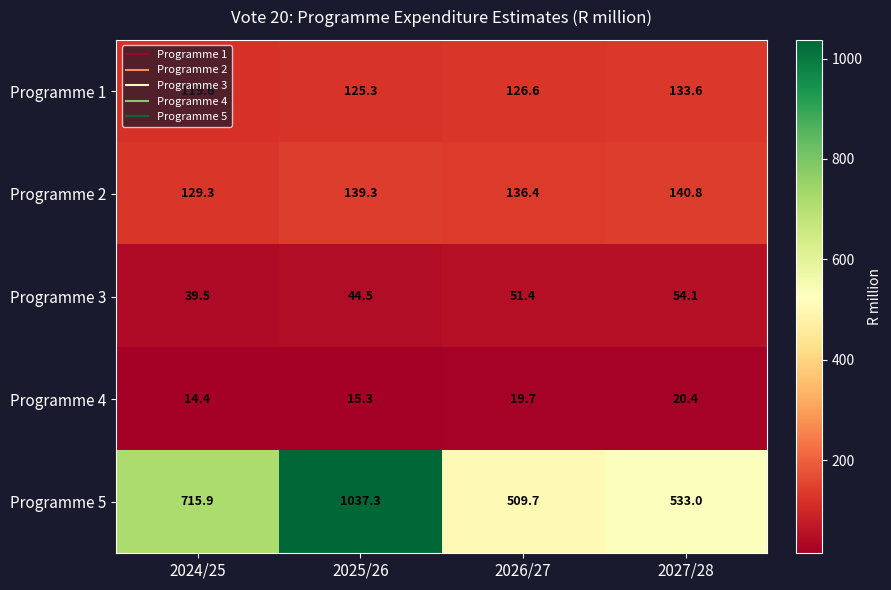

Which series changed the most between 2024/25 and 2027/28?

Programme 5